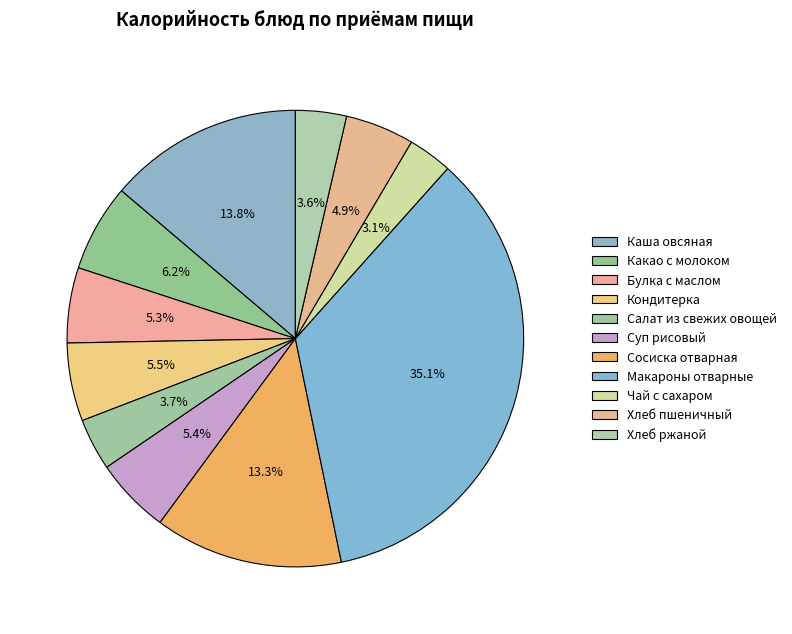

Rank the categories by value from highest to lowest.

Макароны отварные, Каша овсяная, Сосиска отварная, Какао с молоком, Кондитерка, Суп рисовый, Булка с маслом, Хлеб пшеничный, Салат из свежих овощей, Хлеб ржаной, Чай с сахаром